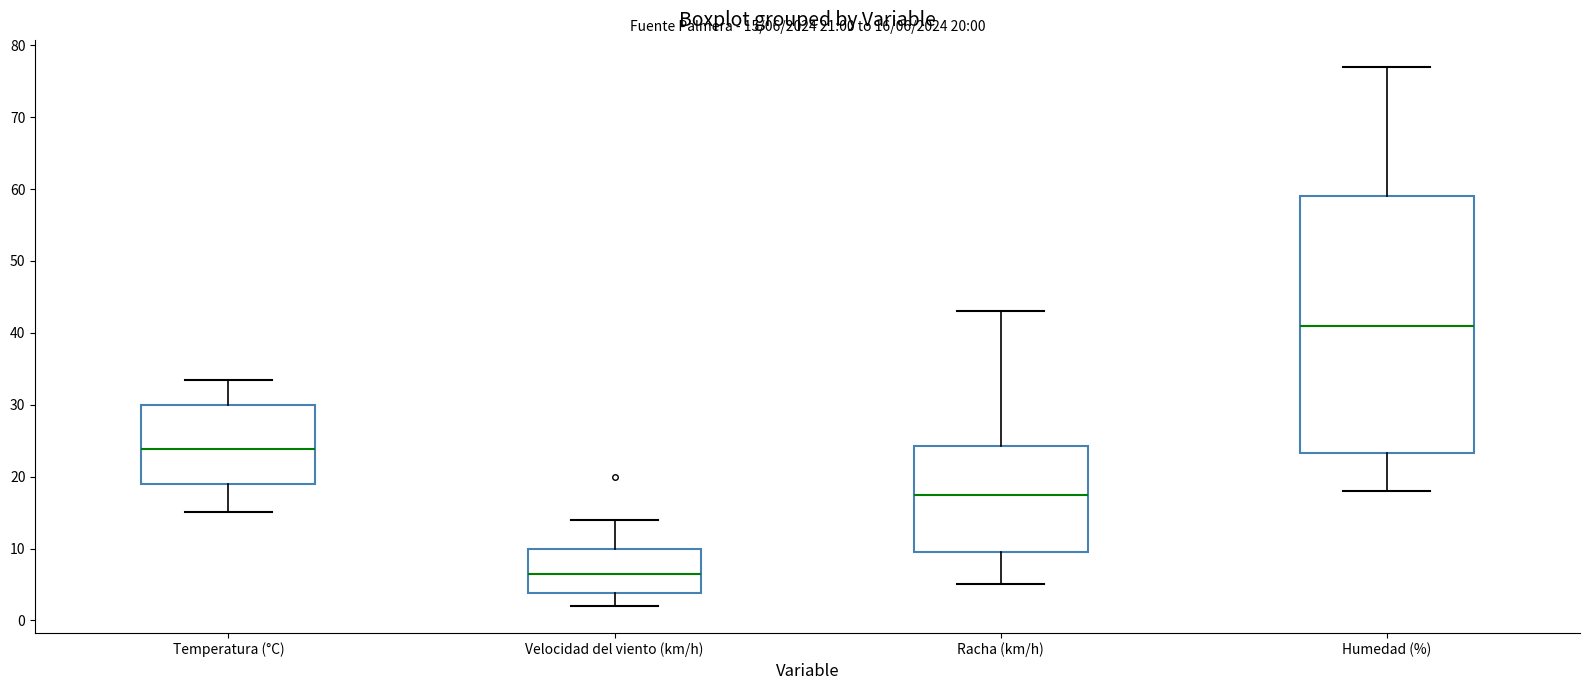

Which box's median line is the highest?

Humedad (%)